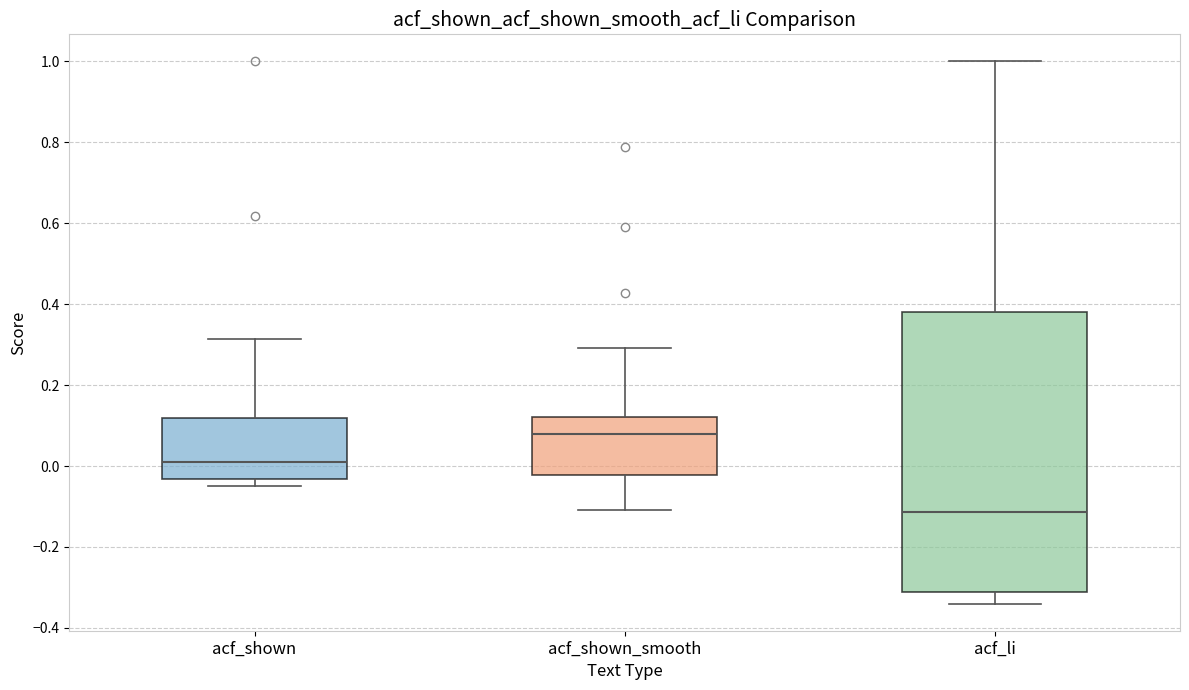

Which box has the lowest median line?

acf_li